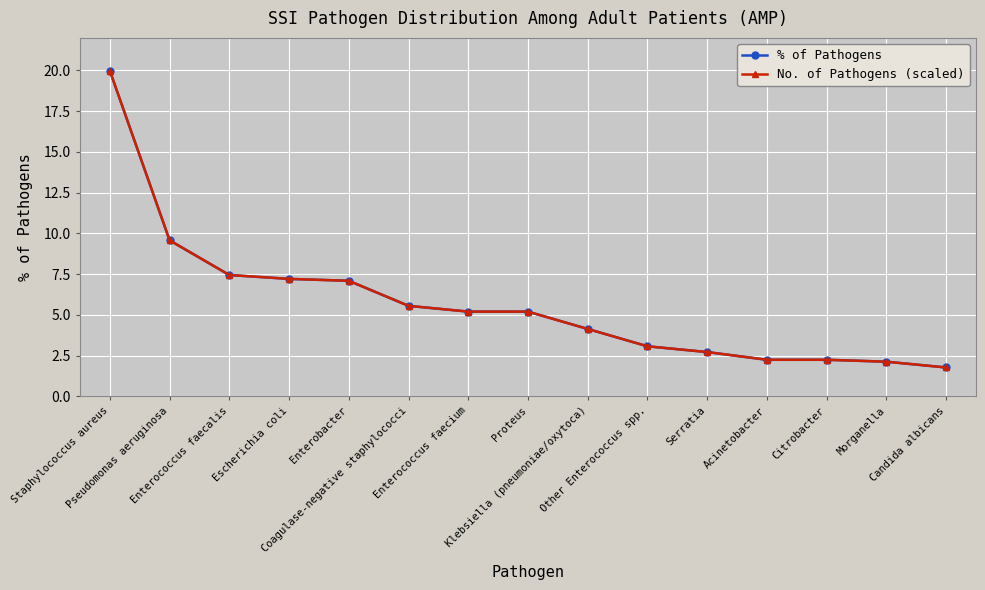

What is the minimum value shown in the chart?

1.8